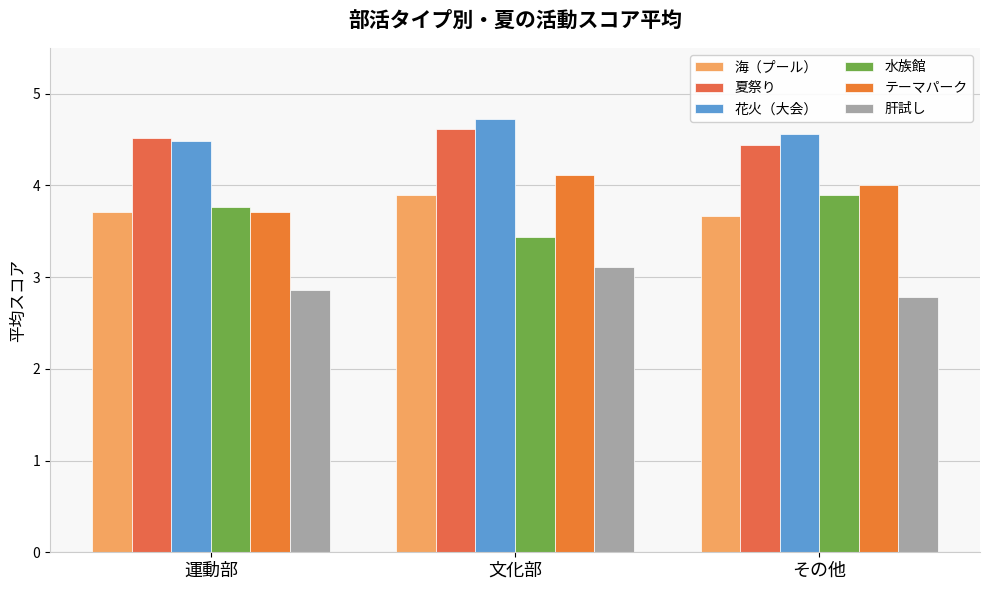

Reading left to right, transcribe all the data shown in this chart.

海（プール）: 運動部=3.7	文化部=3.9	その他=3.7
夏祭り: 運動部=4.5	文化部=4.6	その他=4.4
花火（大会）: 運動部=4.5	文化部=4.7	その他=4.6
水族館: 運動部=3.8	文化部=3.4	その他=3.9
テーマパーク: 運動部=3.7	文化部=4.1	その他=4.0
肝試し: 運動部=2.9	文化部=3.1	その他=2.8